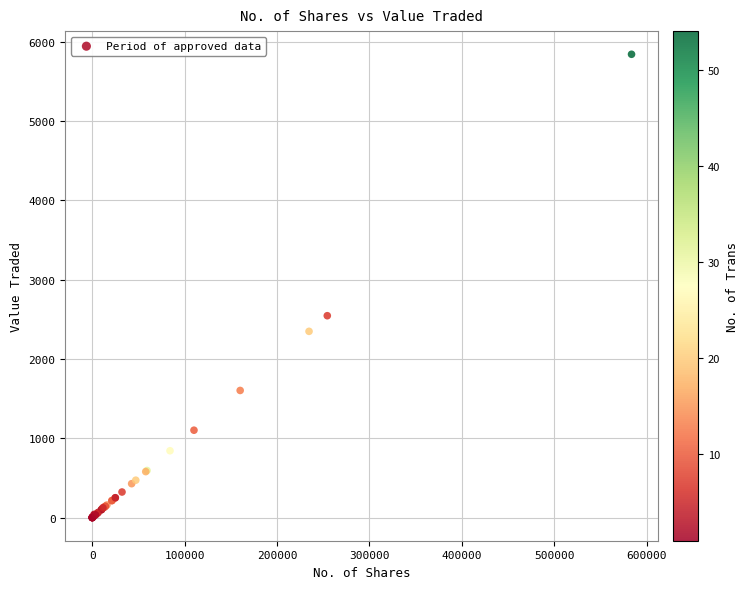

What Y value in the scatter plot is closest to 2919?

2544